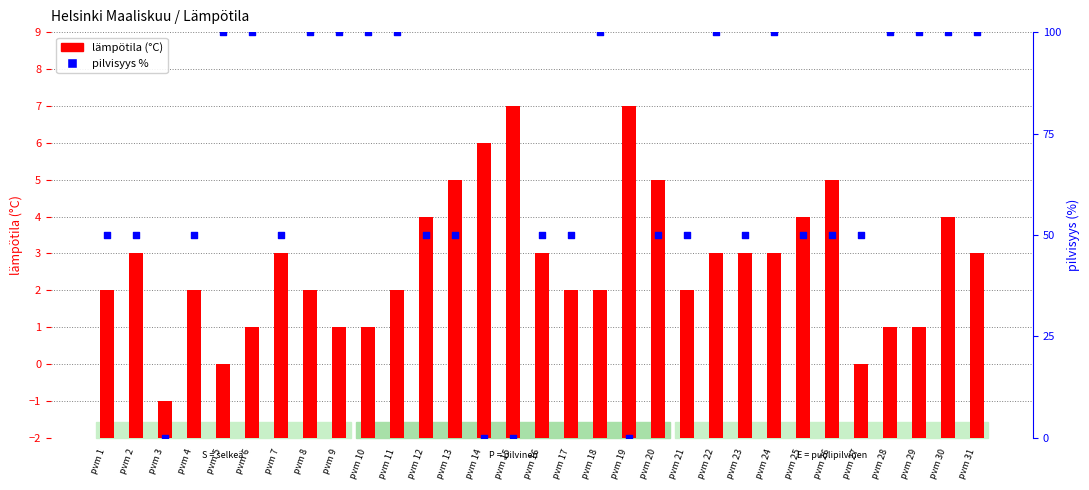

What is the total value across all series at pvm 21?

54